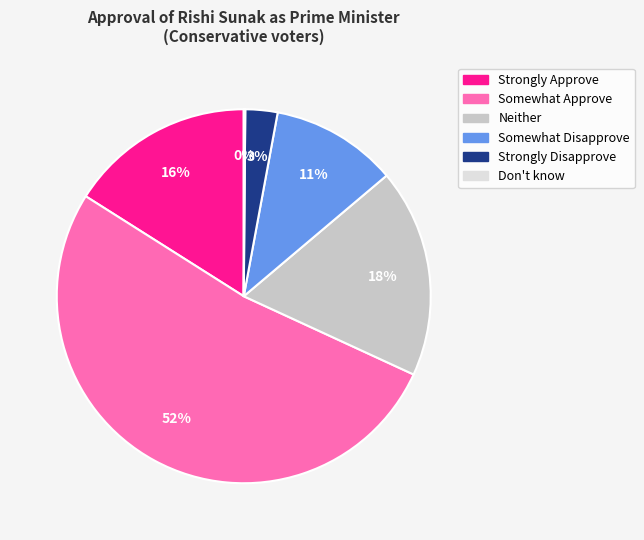

To the nearest percent, what is the difference between the largest and smallest slice percentages?

52%